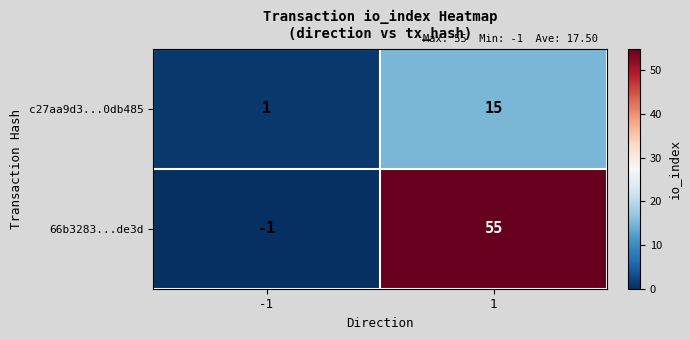

The value of 66b3283...de3d at -1 is -1. True or false?

True